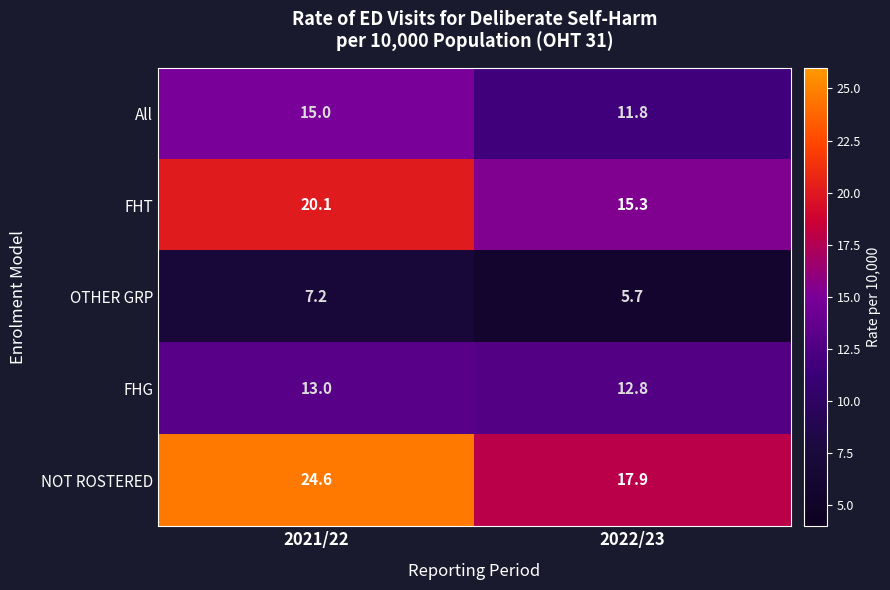

What is the total value across all series at 2022/23?

63.5